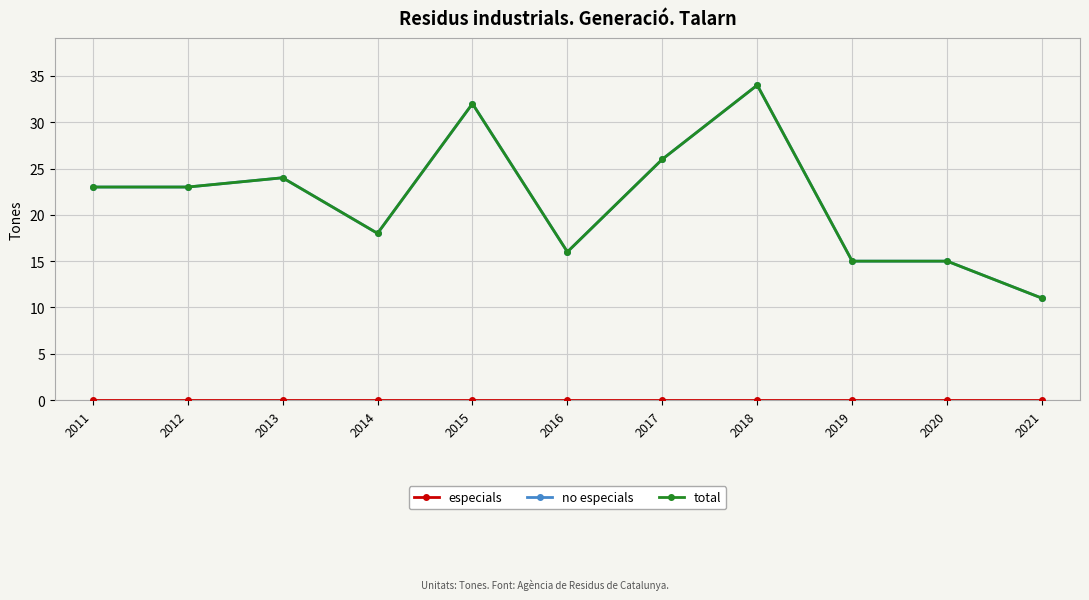

True or false: especials has a value of 0 at 2017.

True